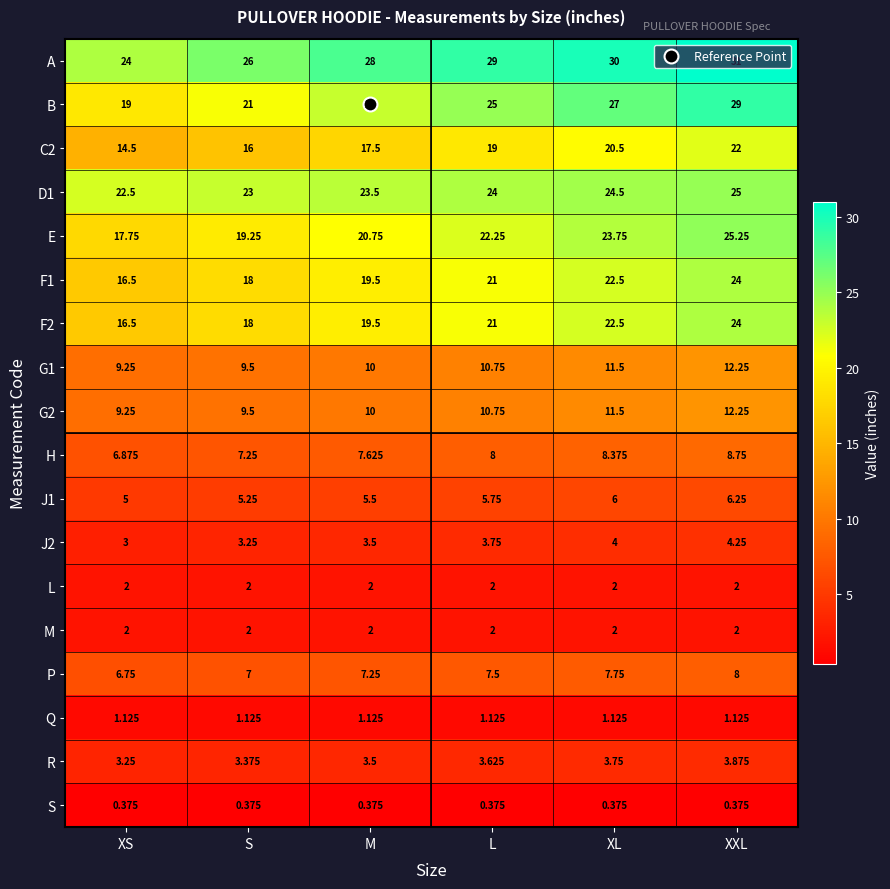

Between XS and XL, which series saw the biggest shift?

B